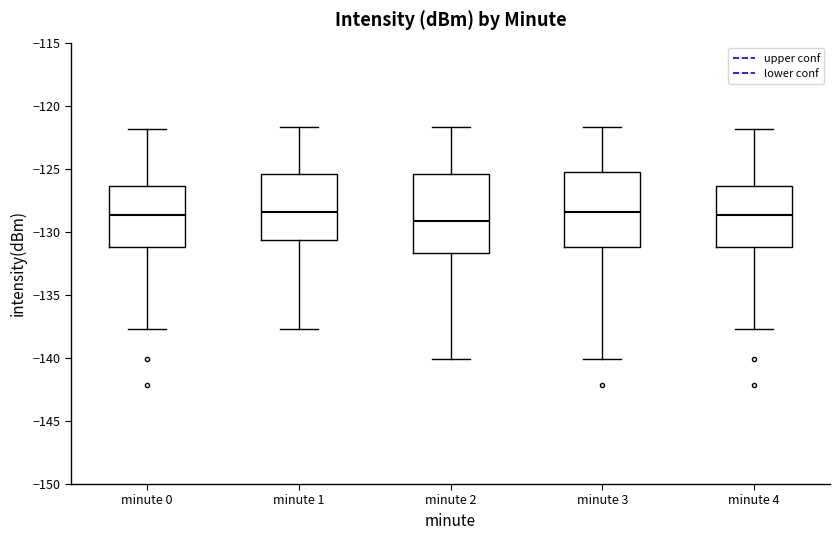

Reading left to right, read every box against the y-axis: the position of its median line, the range the box covers, and the ends of its whiskers. The values are not printed on the chart, so give them approximately, as read against the axis.

minute 0: median -128.5, box -131.0 to -126.5, whiskers -137.5 to -122.0
minute 1: median -128.5, box -130.5 to -125.5, whiskers -137.5 to -121.5
minute 2: median -129.0, box -131.5 to -125.5, whiskers -140.0 to -121.5
minute 3: median -128.5, box -131.0 to -125.5, whiskers -140.0 to -121.5
minute 4: median -128.5, box -131.0 to -126.5, whiskers -137.5 to -122.0